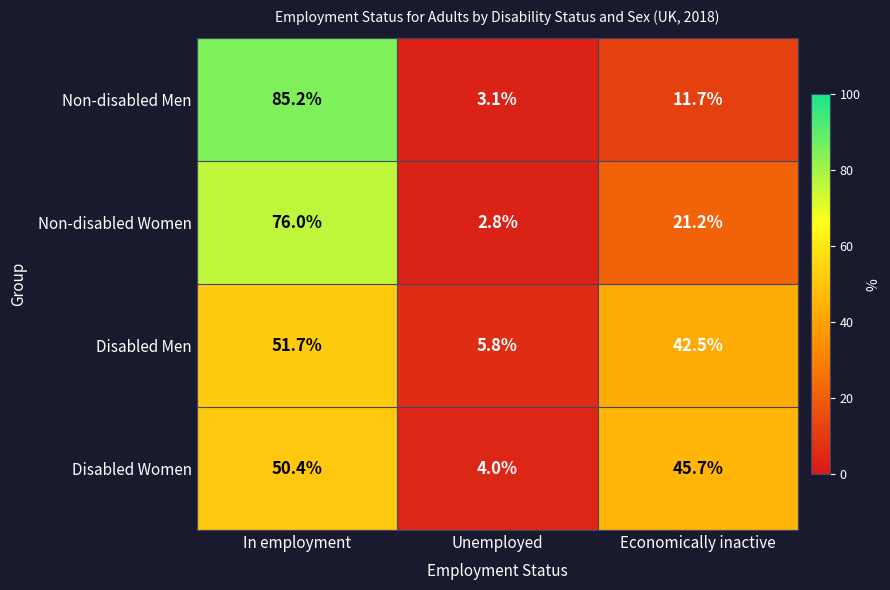

At which category is the sum across all series the highest?

In employment